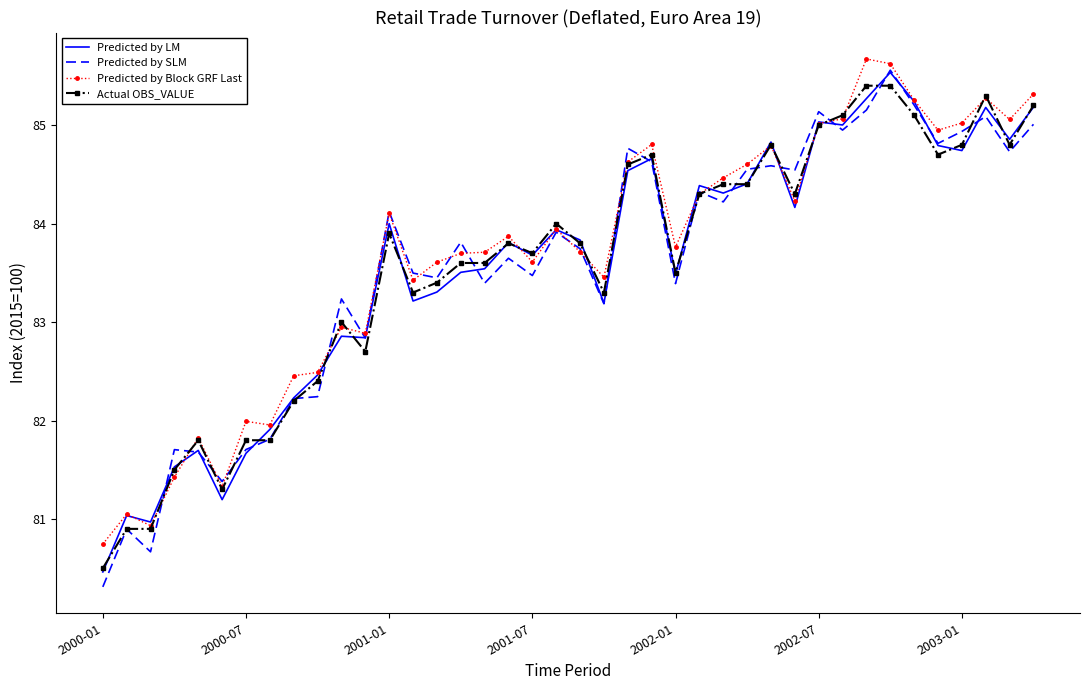

What is the maximum value for Predicted by LM?

85.5